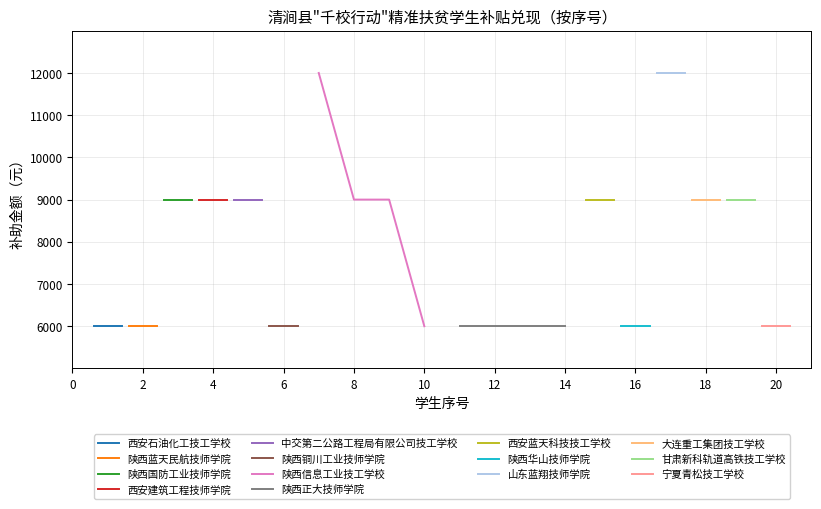

Is it true that the value at 杨盛林 is 2530?

False